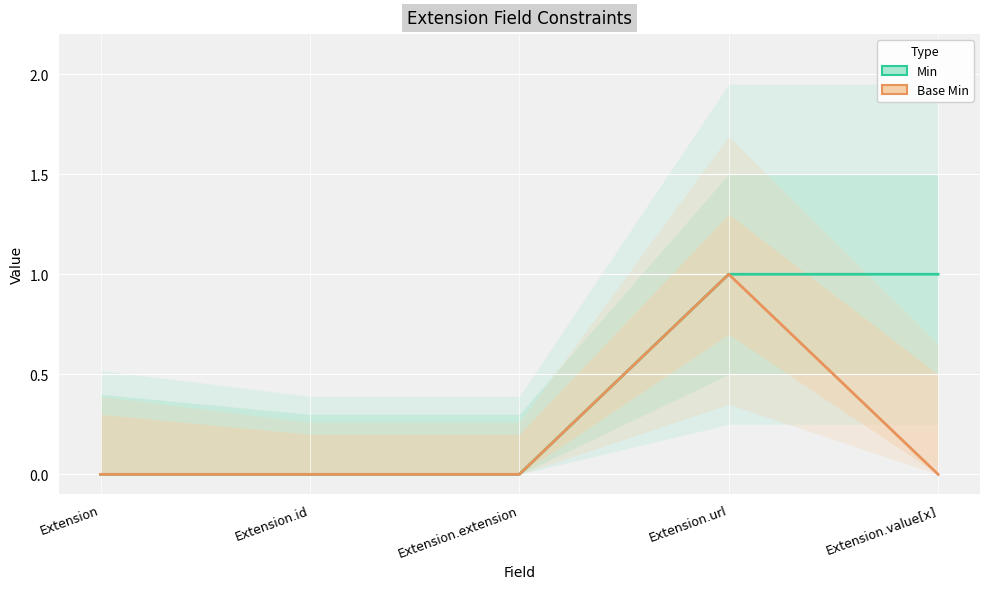

Rank the series at Extension.url from highest to lowest value.

Min, Base Min